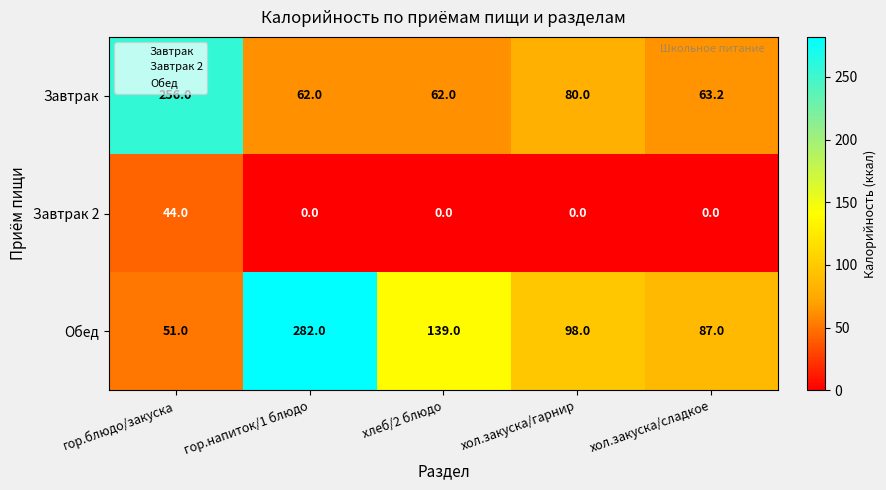

Reading left to right, list all the values displayed in this chart.

Завтрак: гор.блюдо/закуска=256.0	гор.напиток/1 блюдо=62.0	хлеб/2 блюдо=62.0	хол.закуска/гарнир=80.0	хол.закуска/сладкое=63.2
Завтрак 2: гор.блюдо/закуска=44.0	гор.напиток/1 блюдо=0.0	хлеб/2 блюдо=0.0	хол.закуска/гарнир=0.0	хол.закуска/сладкое=0.0
Обед: гор.блюдо/закуска=51.0	гор.напиток/1 блюдо=282.0	хлеб/2 блюдо=139.0	хол.закуска/гарнир=98.0	хол.закуска/сладкое=87.0